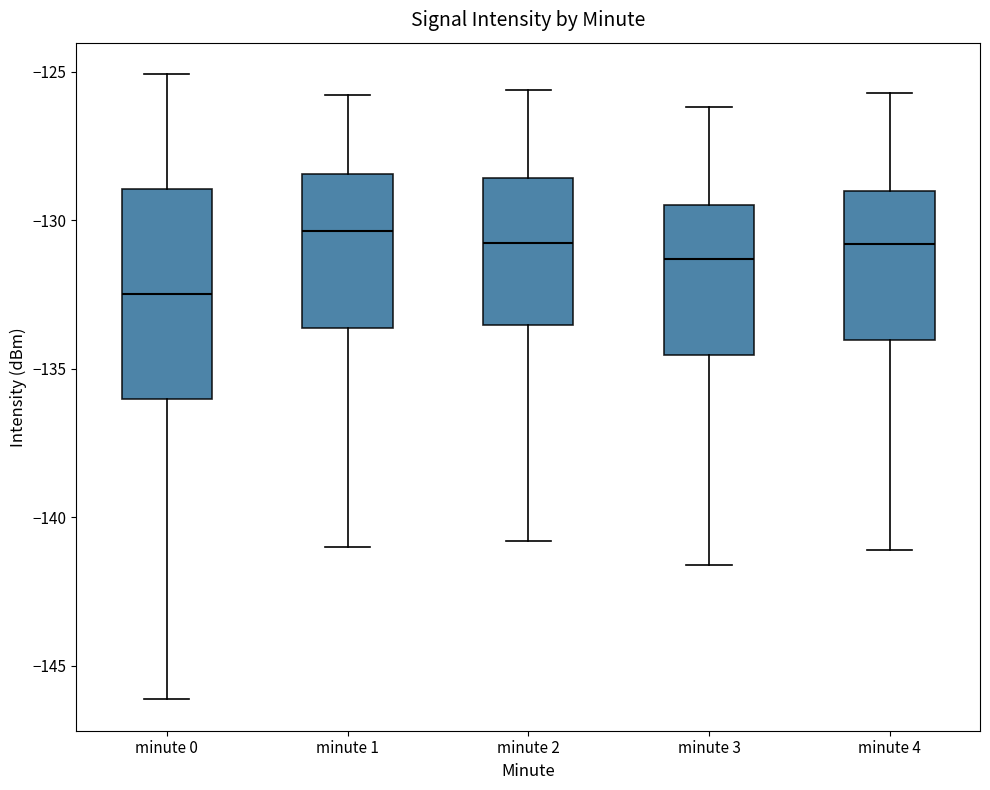

Reading left to right, transcribe this box plot: for each box, give where its median line is, the range the box spans, and where its two whiskers end, as read against the y-axis. The values are not printed on the chart, so give them approximately, as read against the axis.

minute 0: median -132.5, box -136.0 to -129.0, whiskers -146.0 to -125.0
minute 1: median -130.5, box -133.5 to -128.5, whiskers -141.0 to -126.0
minute 2: median -130.5, box -133.5 to -128.5, whiskers -141.0 to -125.5
minute 3: median -131.5, box -134.5 to -129.5, whiskers -141.5 to -126.0
minute 4: median -131.0, box -134.0 to -129.0, whiskers -141.0 to -125.5